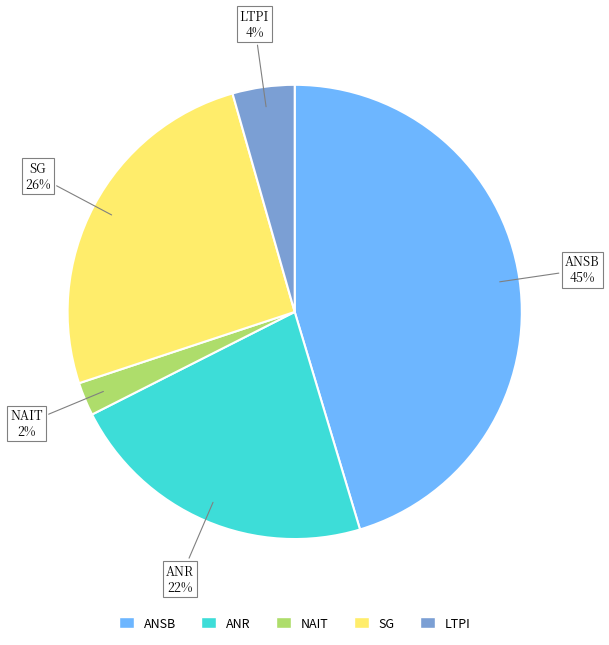

To the nearest percent, what portion does LTPI represent?

4%